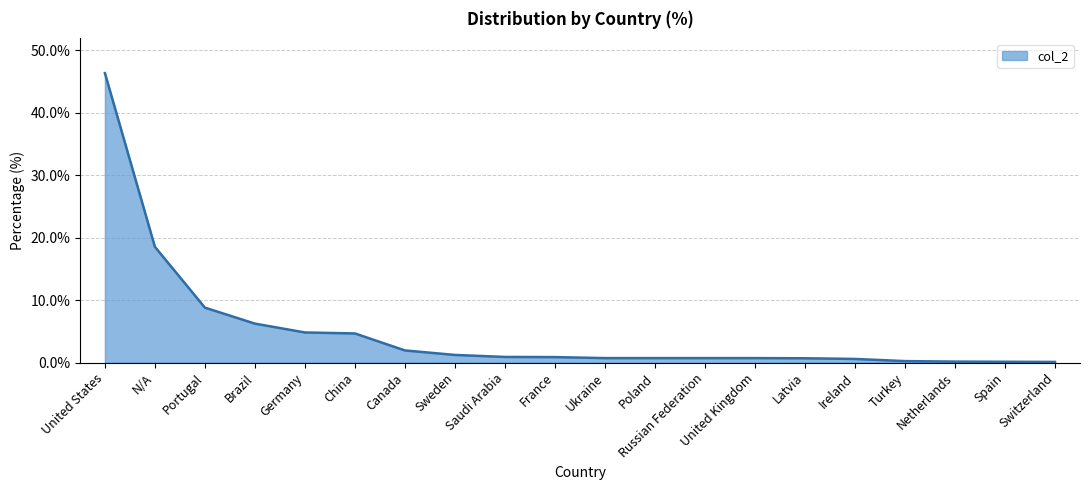

Read the value at N/A.

18.5